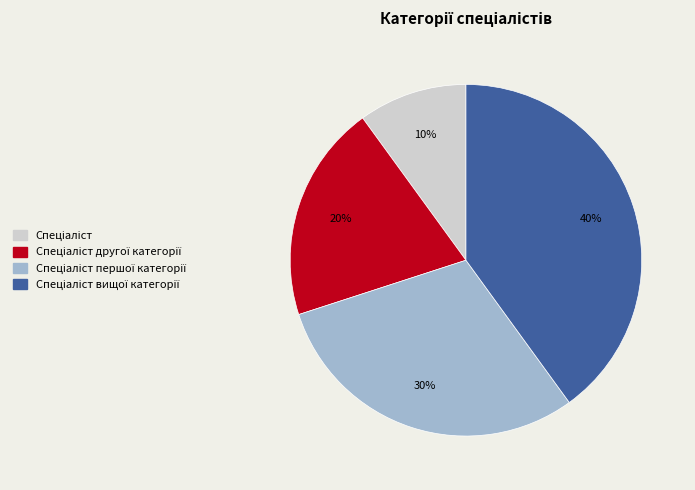

Count the number of slices in the pie.

4